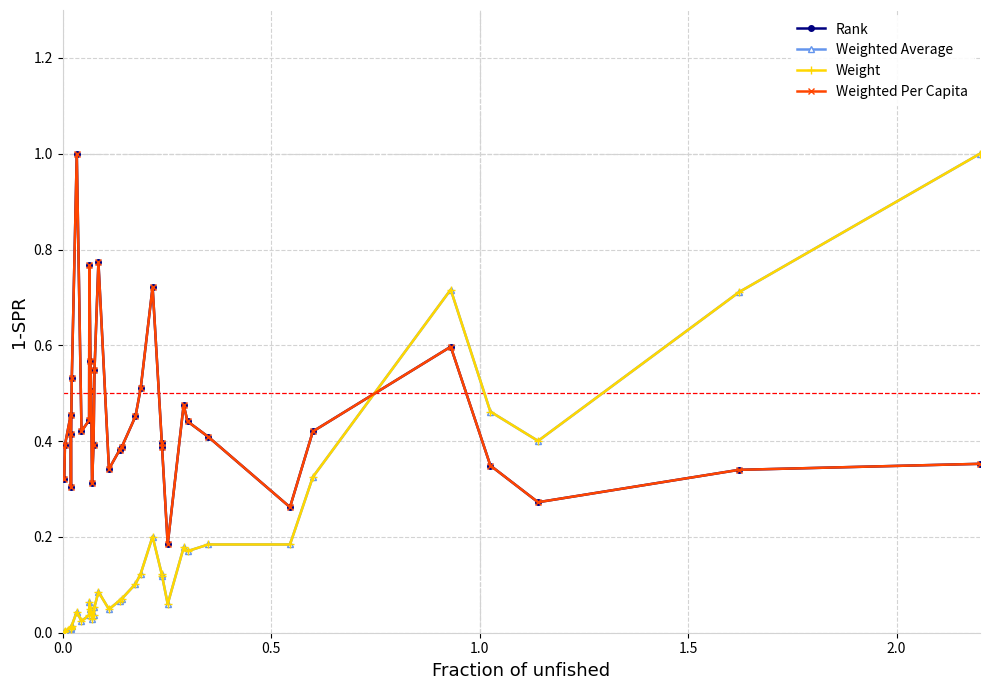

List the series in order of their peak value, highest first.

Rank, Weighted Average, Weight, Weighted Per Capita